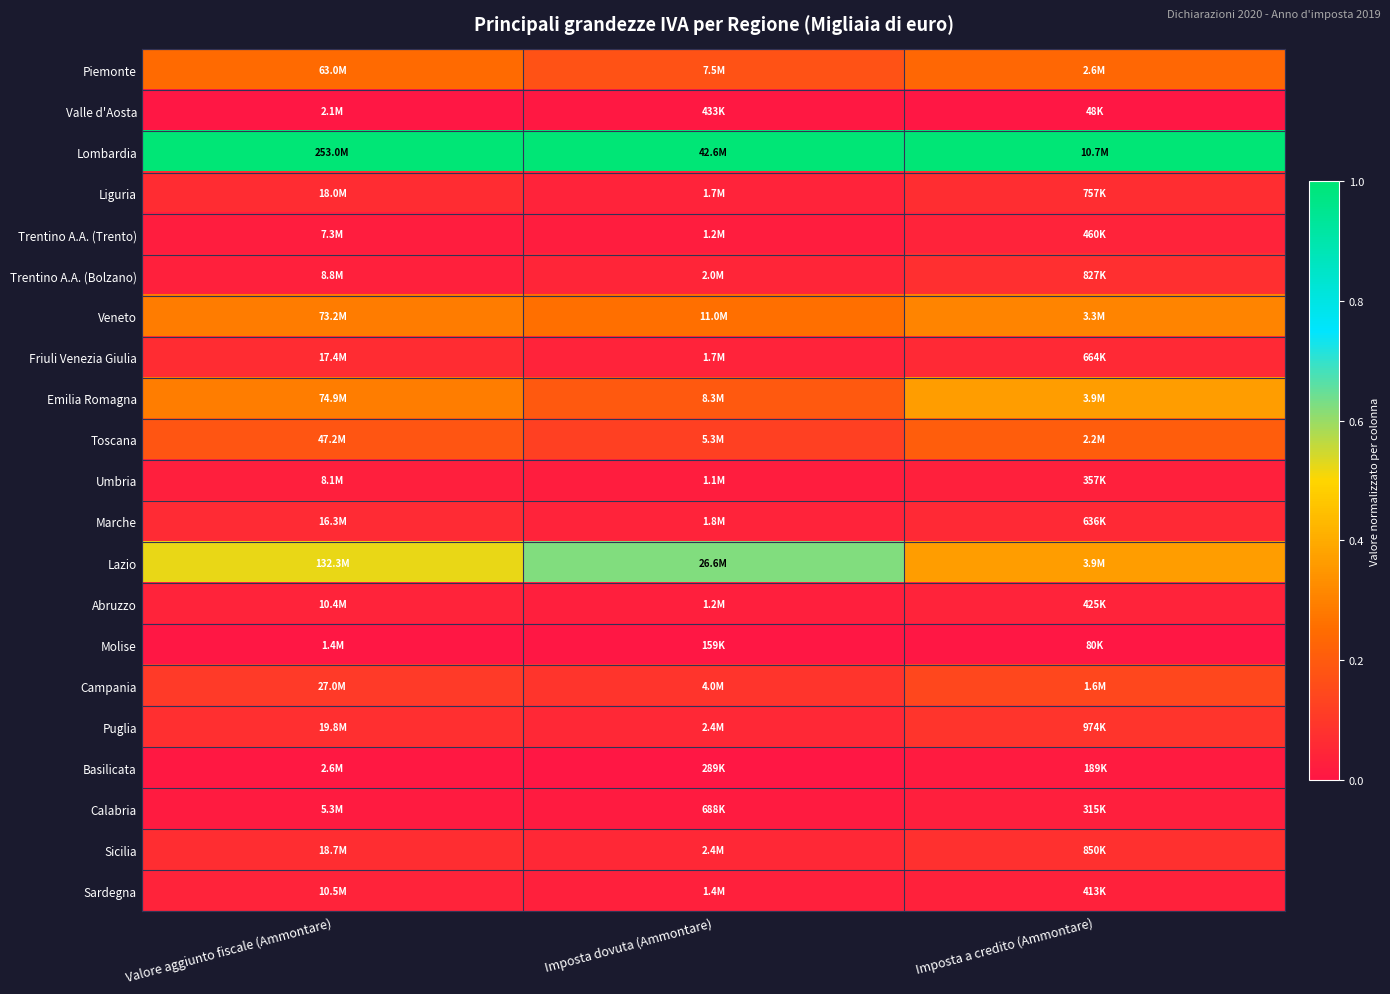

What is the difference between the highest and lowest values at Imposta dovuta (Ammontare)?

1.0